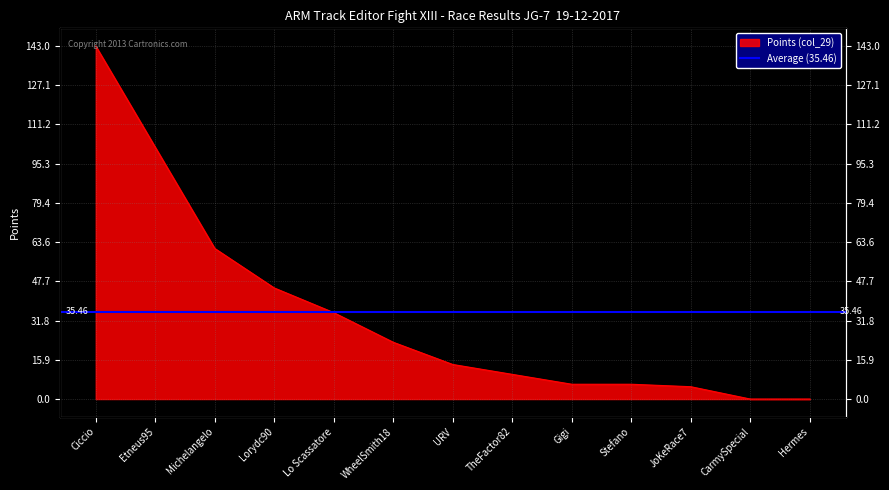

What is the difference between the maximum and minimum values?

143